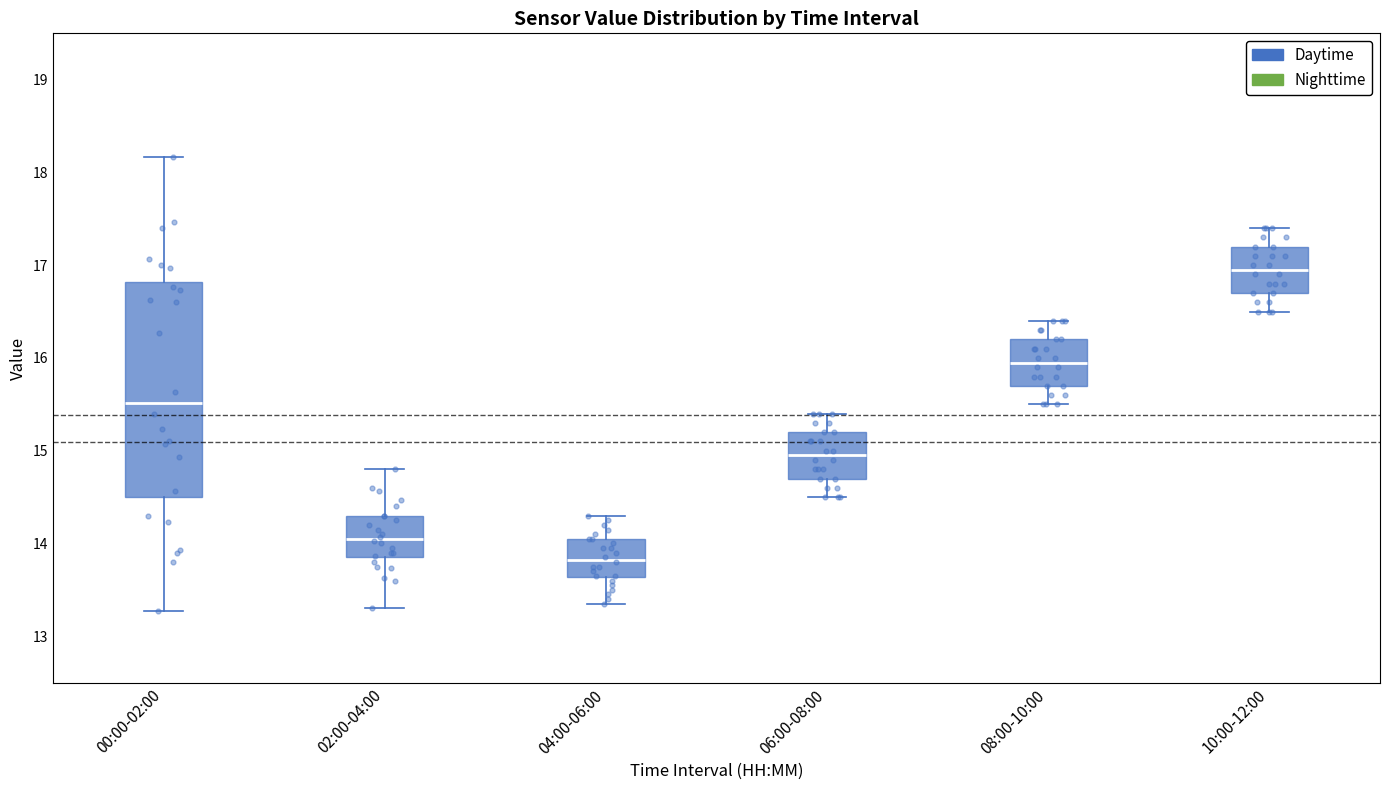

Reading left to right, transcribe this box plot: for each box, give where its median line is, the range the box spans, and where its two whiskers end, as read against the y-axis. The values are not printed on the chart, so give them approximately, as read against the axis.

00:00-02:00: median 15.5, box 14.5 to 16.8, whiskers 13.3 to 18.2
02:00-04:00: median 14.1, box 13.9 to 14.3, whiskers 13.3 to 14.8
04:00-06:00: median 13.8, box 13.6 to 14.1, whiskers 13.4 to 14.3
06:00-08:00: median 15.0, box 14.7 to 15.2, whiskers 14.5 to 15.4
08:00-10:00: median 16.0, box 15.7 to 16.2, whiskers 15.5 to 16.4
10:00-12:00: median 17.0, box 16.7 to 17.2, whiskers 16.5 to 17.4